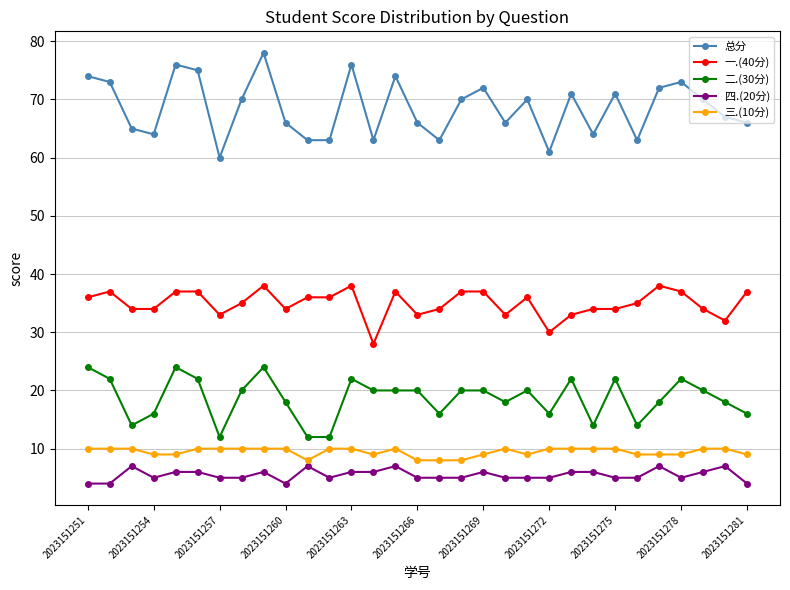

True or false: 一.(40分) and 四.(20分) cross at least once.

False